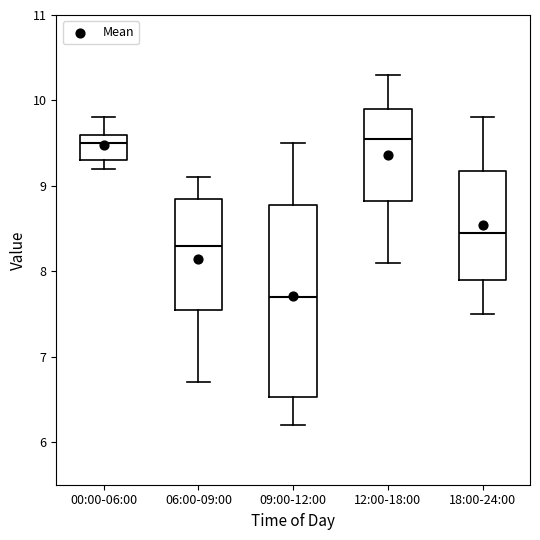

Which box is the tallest, from its lower edge to its upper edge?

09:00-12:00